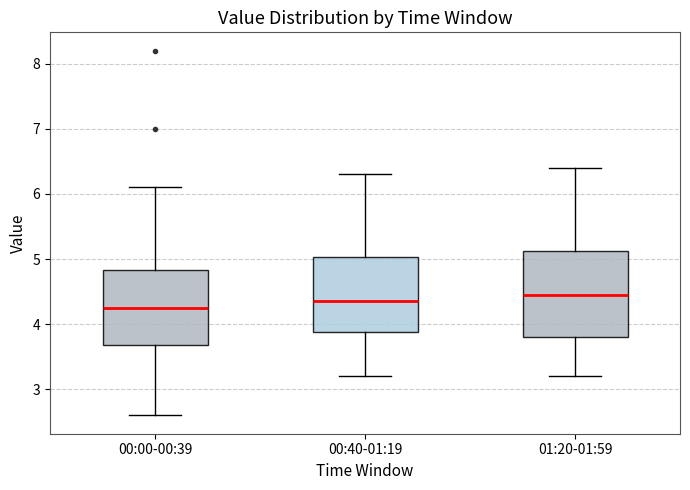

Reading left to right, transcribe this box plot: for each box, give where its median line is, the range the box spans, and where its two whiskers end, as read against the y-axis. The values are not printed on the chart, so give them approximately, as read against the axis.

00:00-00:39: median 4.3, box 3.7 to 4.8, whiskers 2.6 to 6.1
00:40-01:19: median 4.4, box 3.9 to 5.0, whiskers 3.2 to 6.3
01:20-01:59: median 4.5, box 3.8 to 5.1, whiskers 3.2 to 6.4